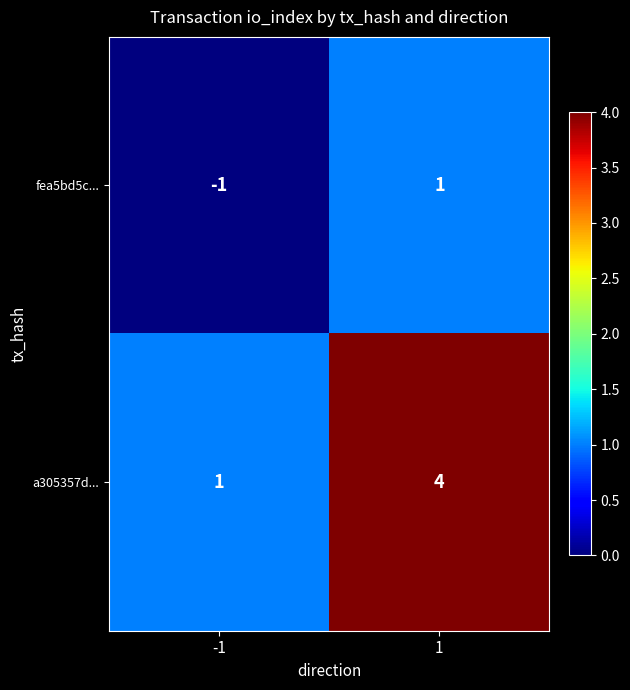

Rank the categories by fea5bd5c... value from highest to lowest.

1, -1